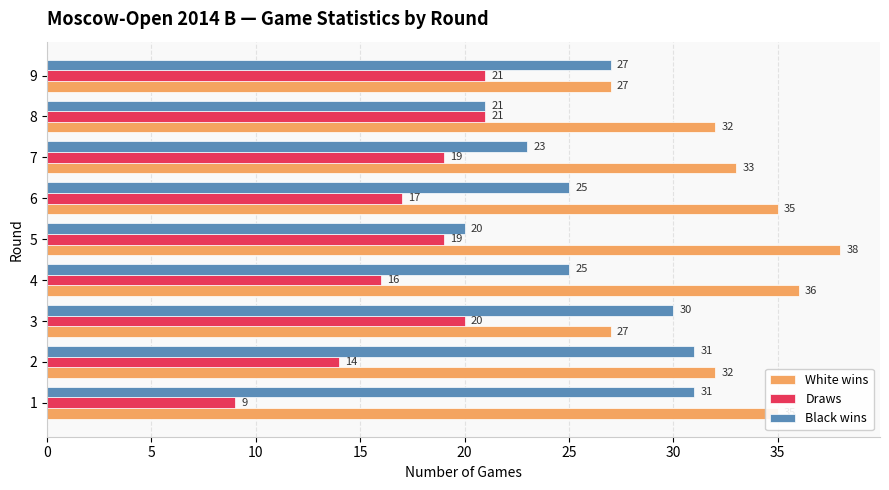

What value does the White wins series have at 7, to the nearest 5?

35